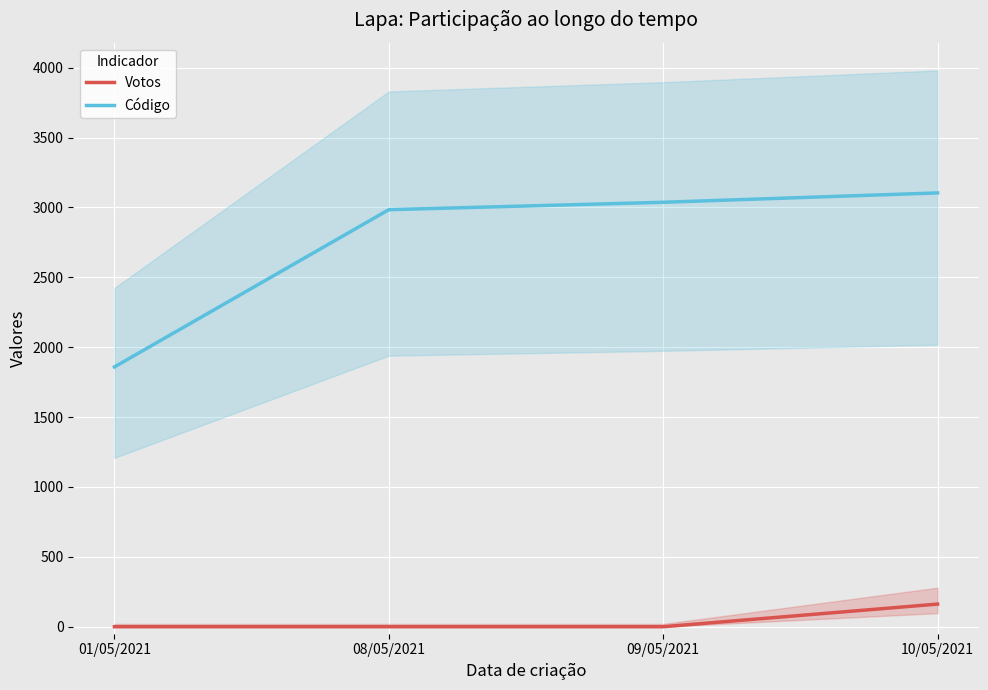

Is the value of Código at 09/05/2021 greater than the value of Votos at 08/05/2021?

Yes